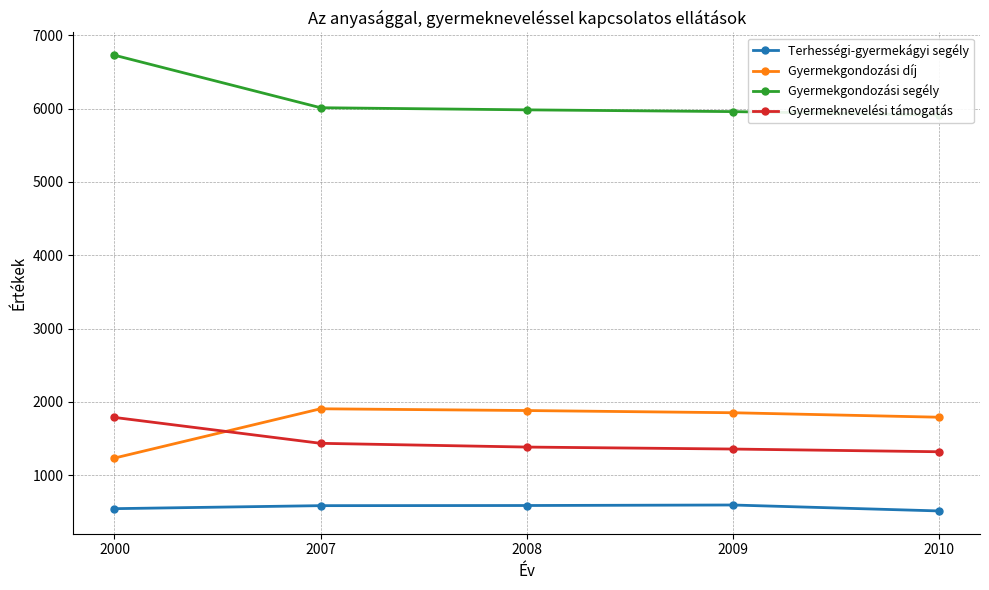

What is the value of the Gyermekgondozási díj point at the 4th from the left?

1853